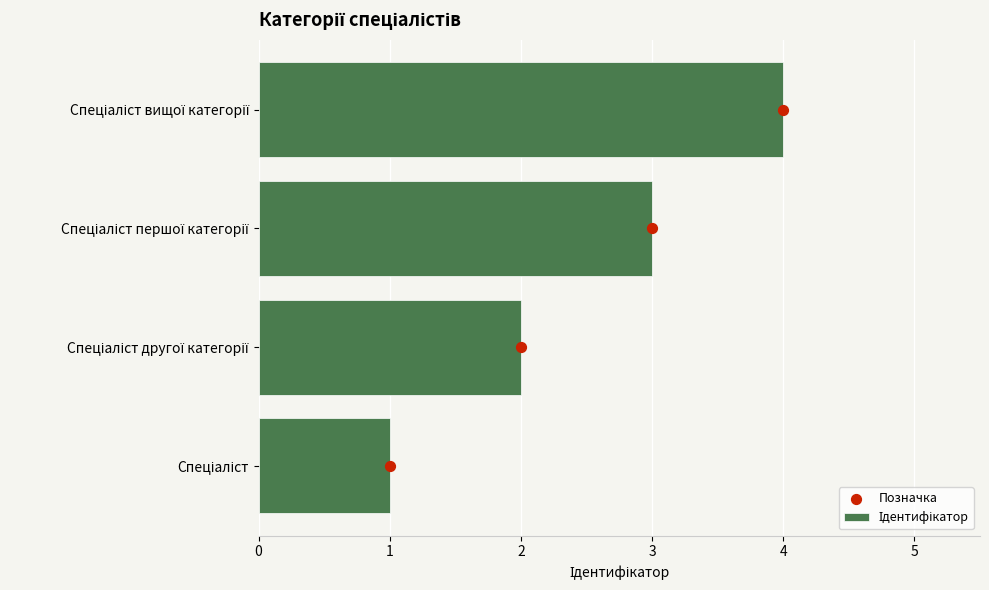

At how many categories does at least one series exceed 0?

4